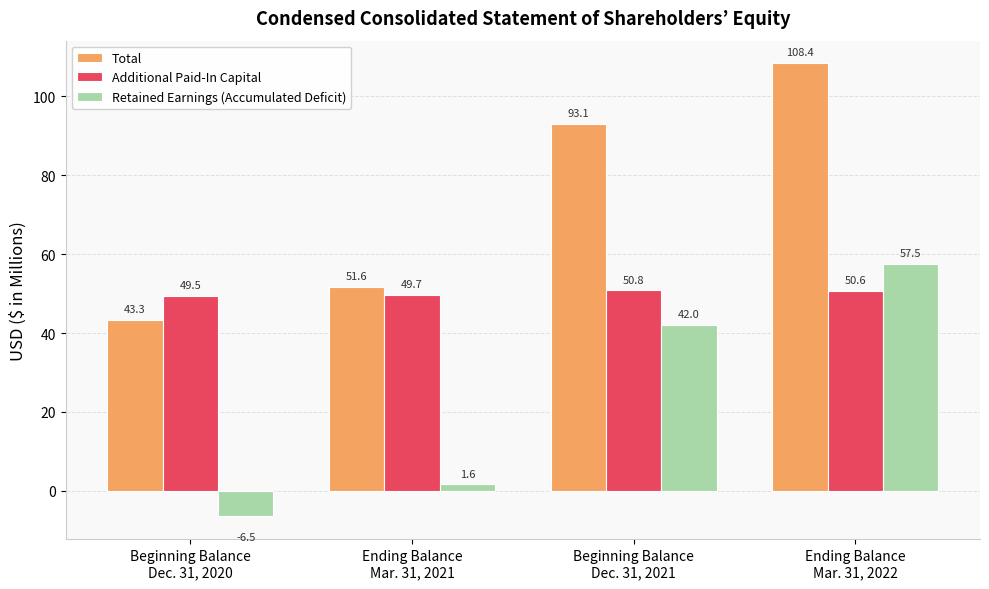

Are the bars grouped side by side (vs. stacked)?

Yes